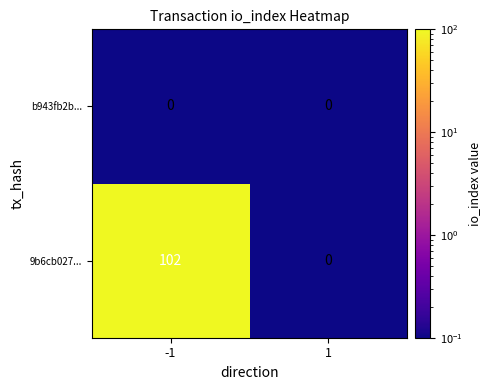

Between -1 and 1, which series saw the biggest shift?

9b6cb027...